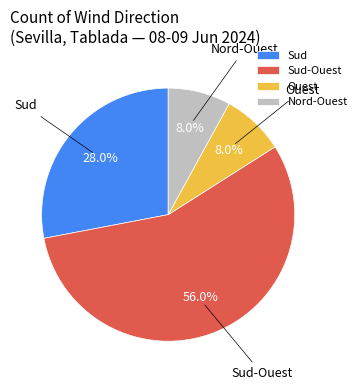

How many slices are in this pie chart?

4